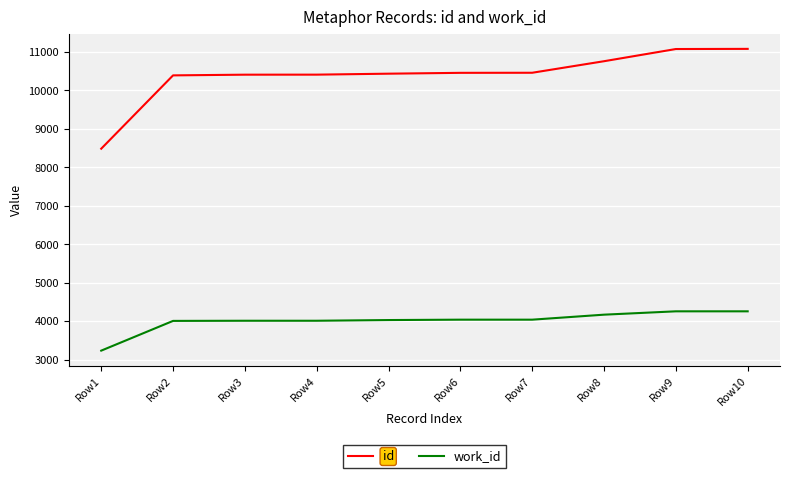

At which category does the chart reach its minimum across all series?

Row1